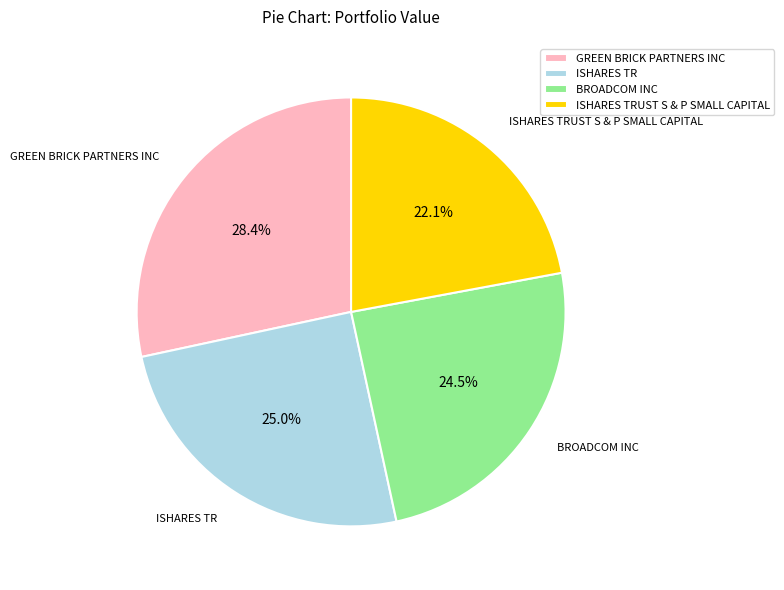

Count the number of slices in the pie.

4